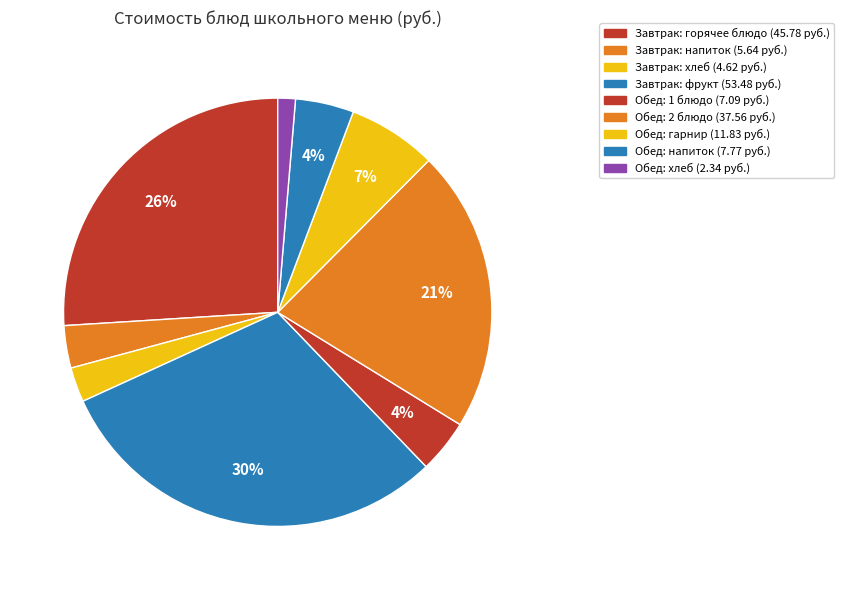

How many segments does this pie chart have?

9